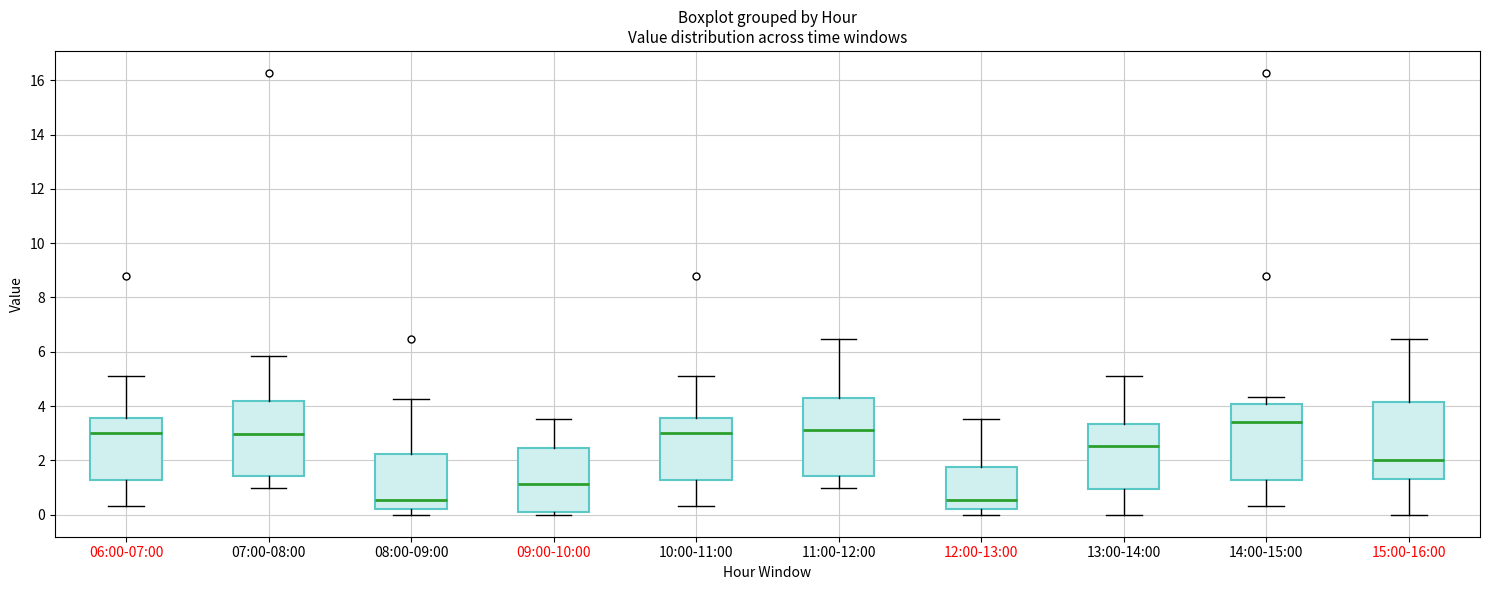

Where does the upper whisker of the box for 08:00-09:00 end on the y-axis? The values are not printed on the chart, so give them approximately, as read against the axis.

4.2